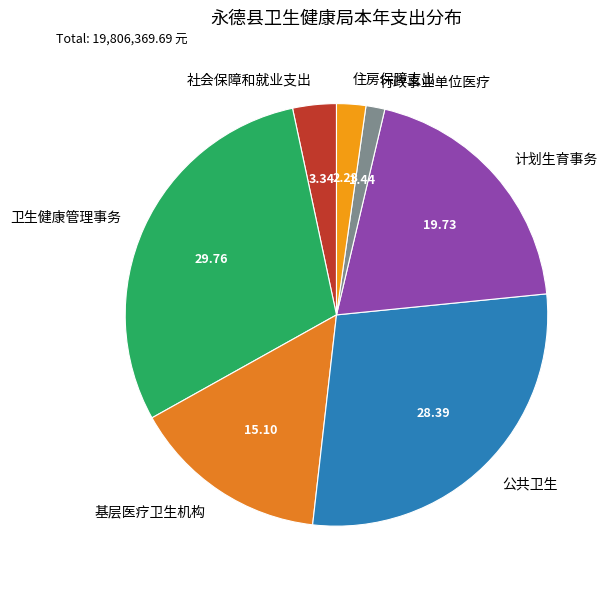

What is the largest slice in the pie chart?

卫生健康管理事务